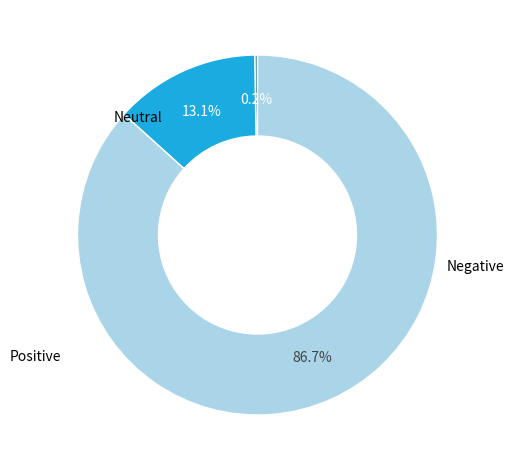

To the nearest percent, what is the average slice percentage?

33%